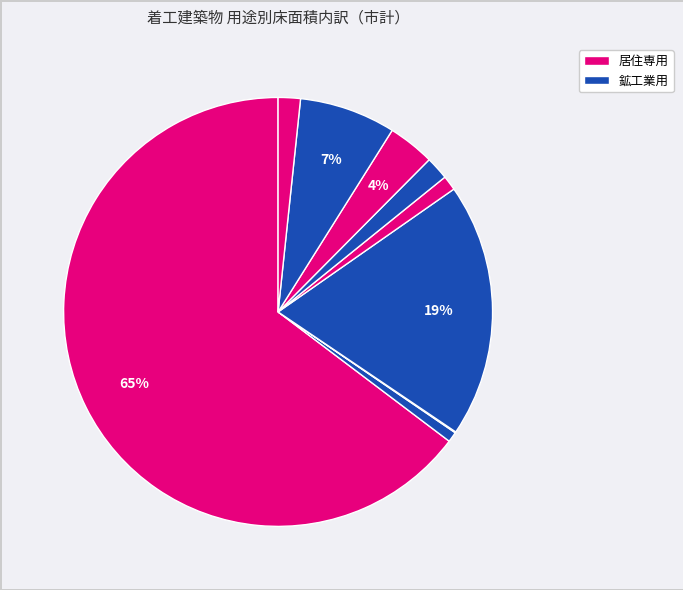

What is the largest slice in the pie chart?

居住専用